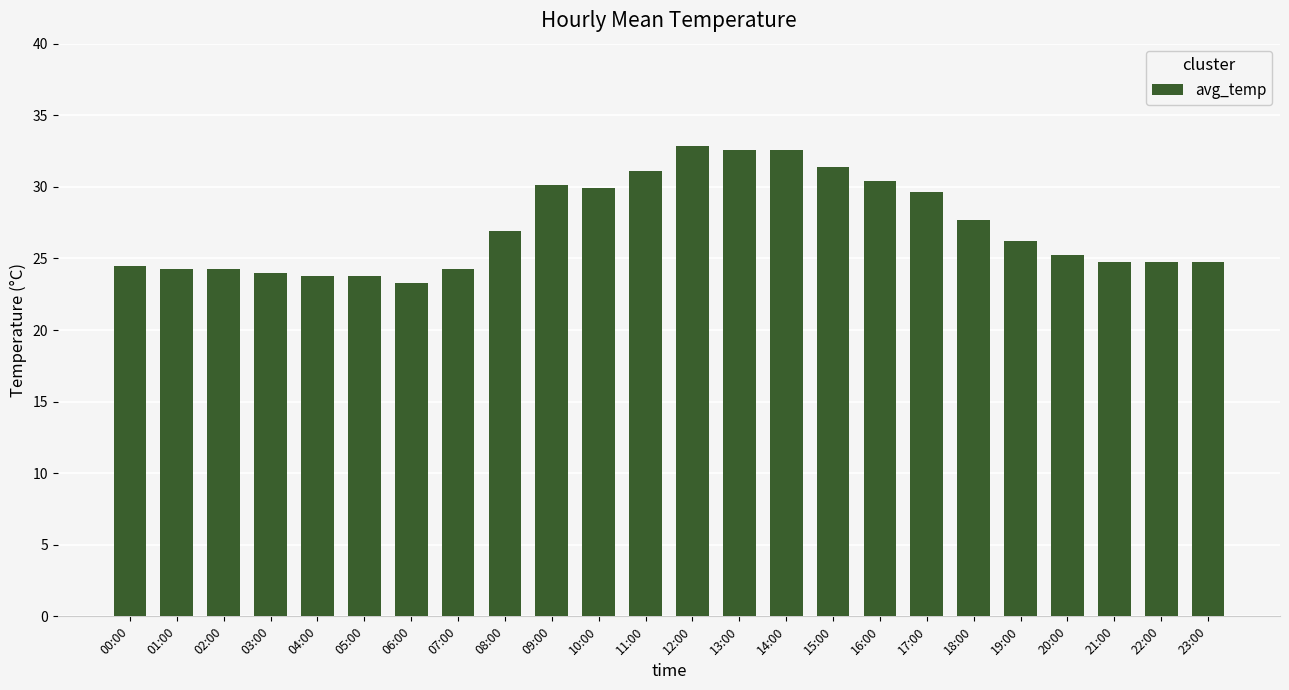

Does the chart contain any negative values?

No